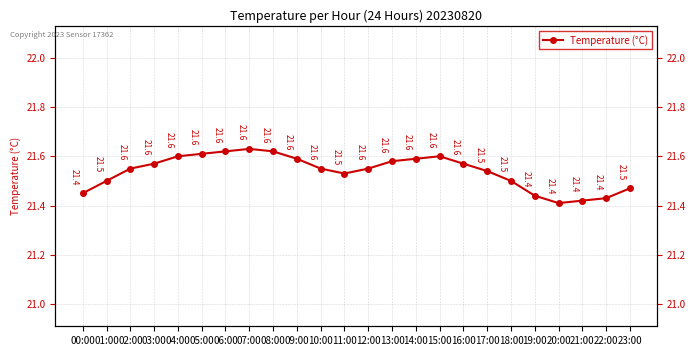

Reading left to right, what are all the values shown in this chart?

00:00=21.4	01:00=21.5	02:00=21.6	03:00=21.6	04:00=21.6	05:00=21.6	06:00=21.6	07:00=21.6	08:00=21.6	09:00=21.6	10:00=21.6	11:00=21.5	12:00=21.6	13:00=21.6	14:00=21.6	15:00=21.6	16:00=21.6	17:00=21.5	18:00=21.5	19:00=21.4	20:00=21.4	21:00=21.4	22:00=21.4	23:00=21.5